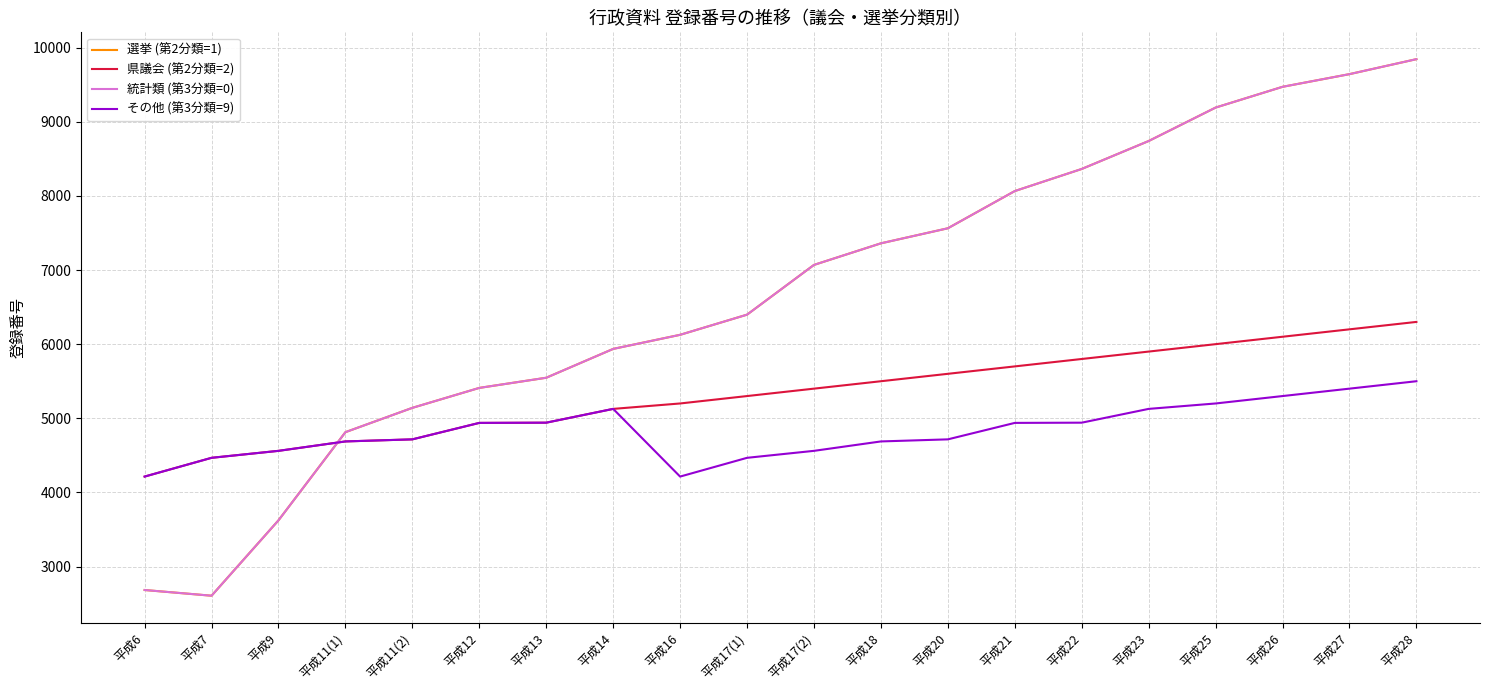

Does the chart display data point markers on the line(s)?

No